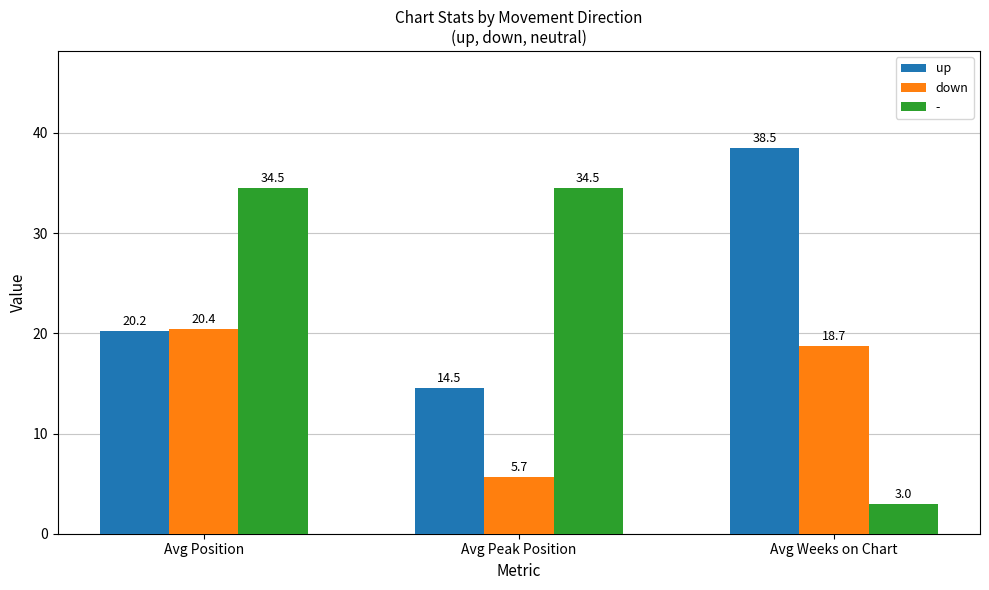

At which label is down closest to 13?

Avg Weeks on Chart